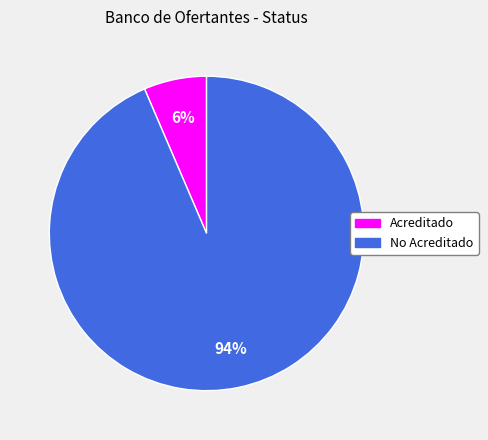

Is it true that Acreditado is 6% of the pie?

True